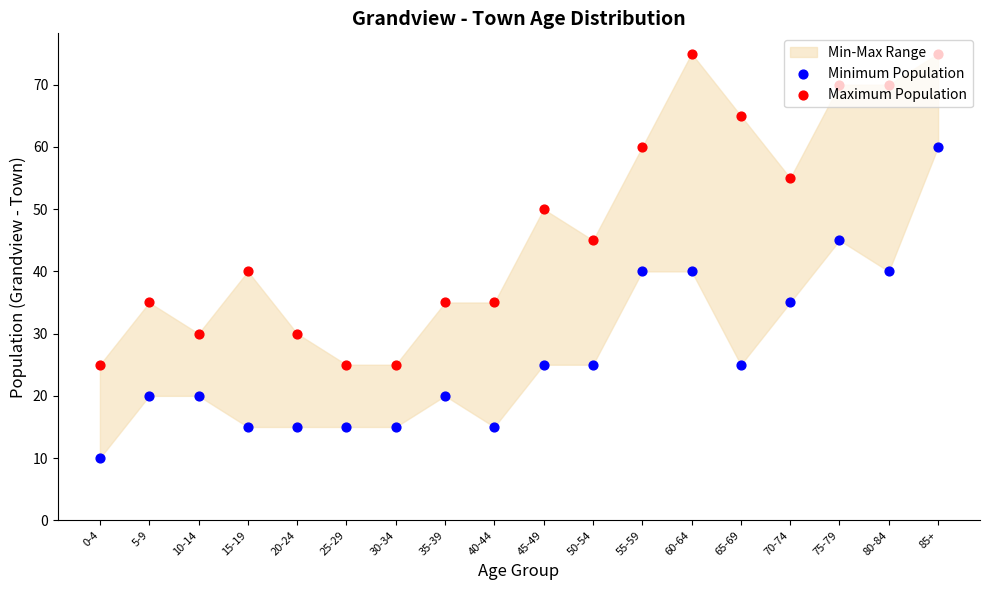

Which series contains the lowest Y value?

Minimum Population